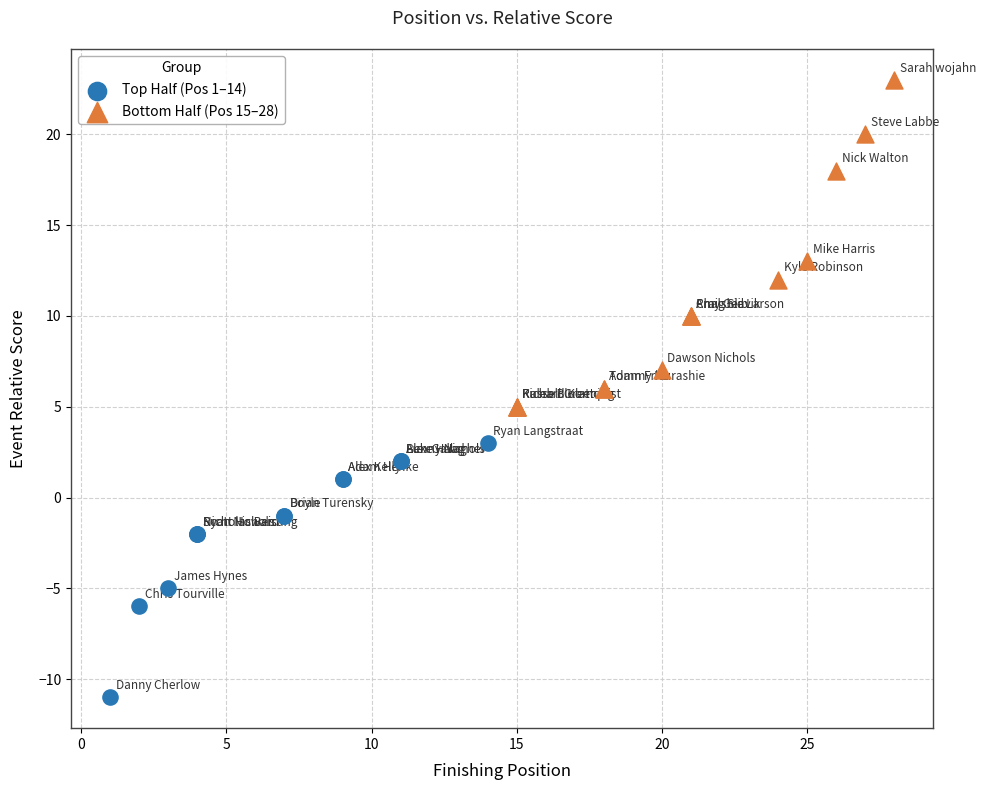

Which series has the largest Y range (max minus min)?

Bottom Half (Pos 15–28)